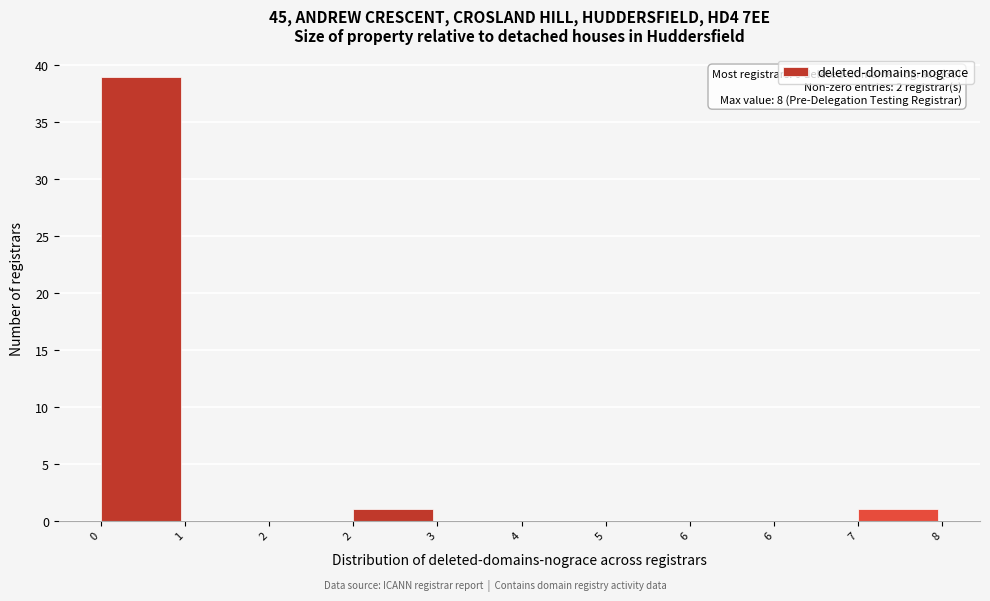

How many categories are shown in the chart?

10